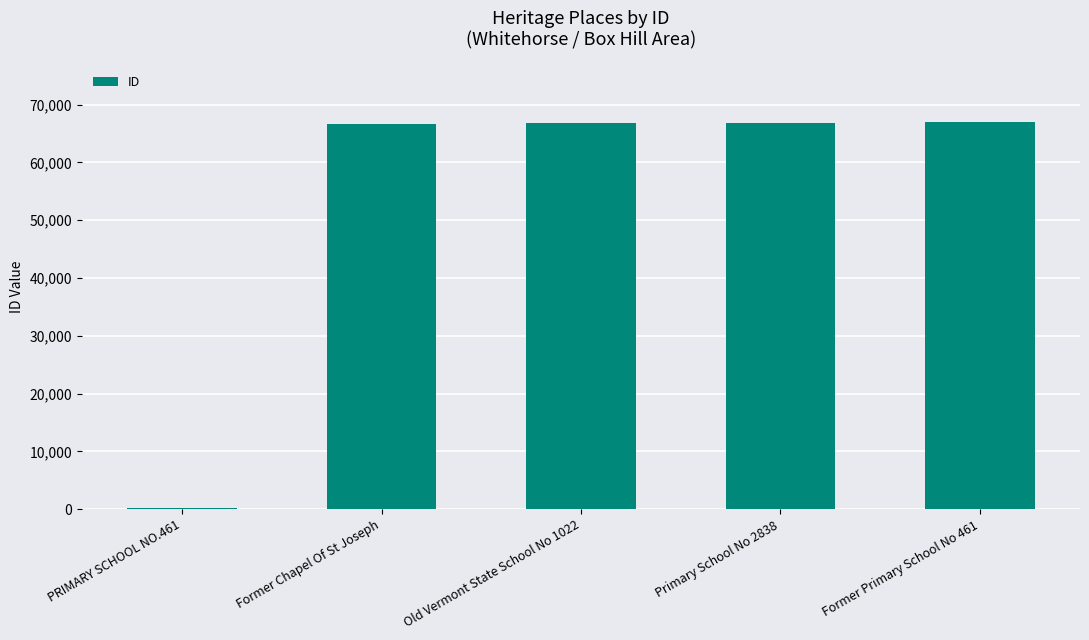

Approximately how many times larger is the value at Former Chapel Of St Joseph compared to Primary School No 2838?

1.0